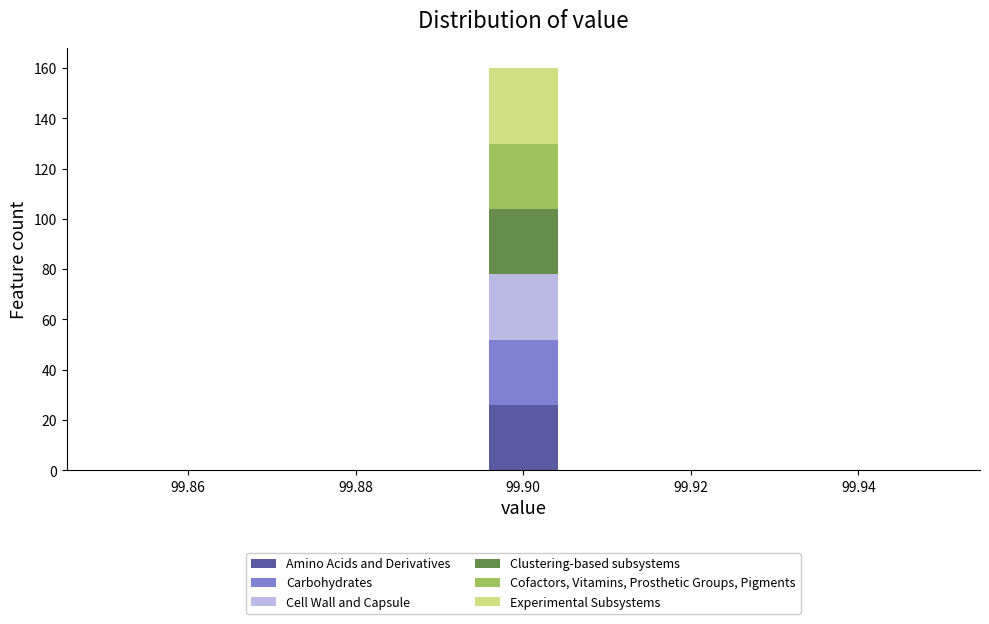

Reading left to right, list every stacked bar in this chart as the range it spans on the x-axis followed by its total height. Neither the bar edges nor the heights are printed on the chart, so give them approximately, as read against the axes.

99.850 to 99.860: 0
99.860 to 99.868: 0
99.868 to 99.878: 0
99.878 to 99.886: 0
99.886 to 99.896: 0
99.896 to 99.904: 160
99.904 to 99.914: 0
99.914 to 99.922: 0
99.922 to 99.932: 0
99.932 to 99.940: 0
99.940 to 99.950: 0